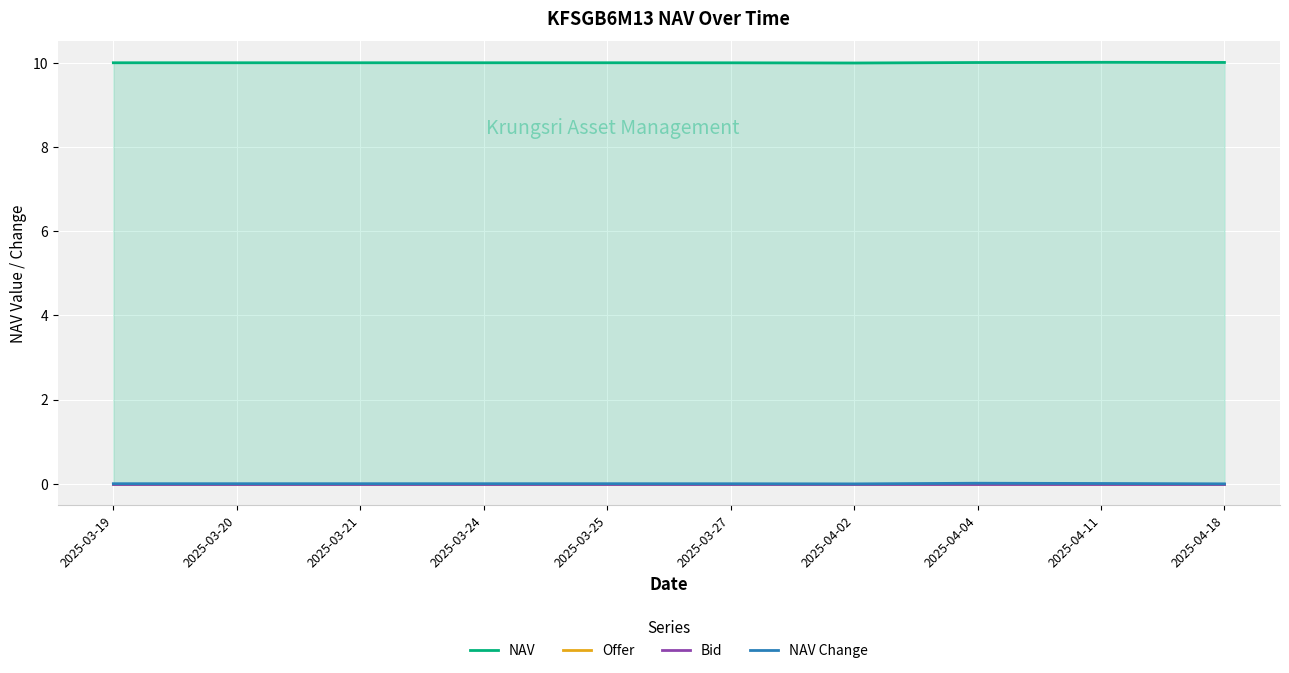

List the labels in order of NAV value, largest first.

2025-04-11, 2025-04-18, 2025-04-04, 2025-03-19, 2025-03-20, 2025-03-21, 2025-03-24, 2025-03-25, 2025-03-27, 2025-04-02